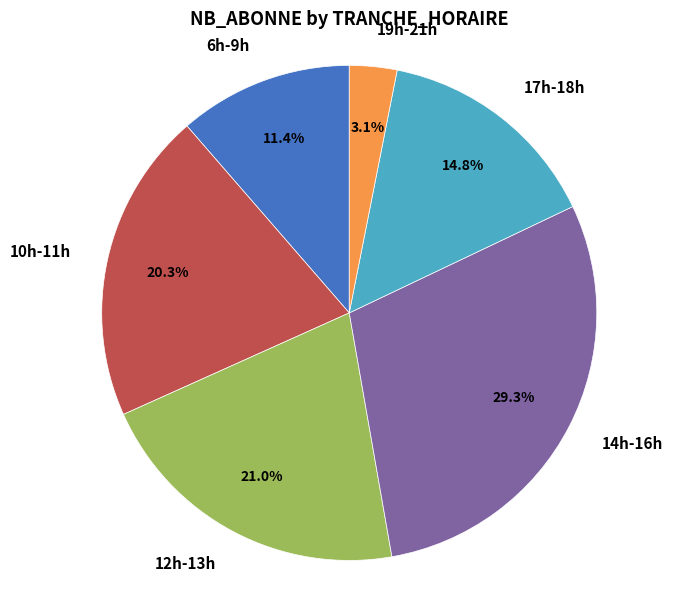

What is the largest slice in the pie chart?

14h-16h